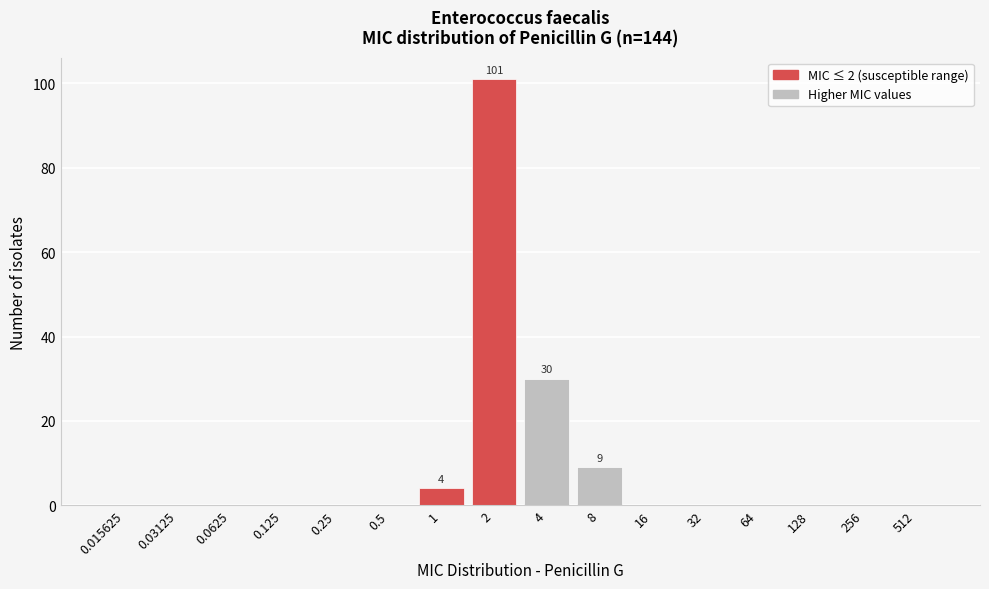

Reading left to right, what are all the values shown in this chart?

0.015625=0	0.03125=0	0.0625=0	0.125=0	0.25=0	0.5=0	1=4	2=101	4=30	8=9	16=0	32=0	64=0	128=0	256=0	512=0